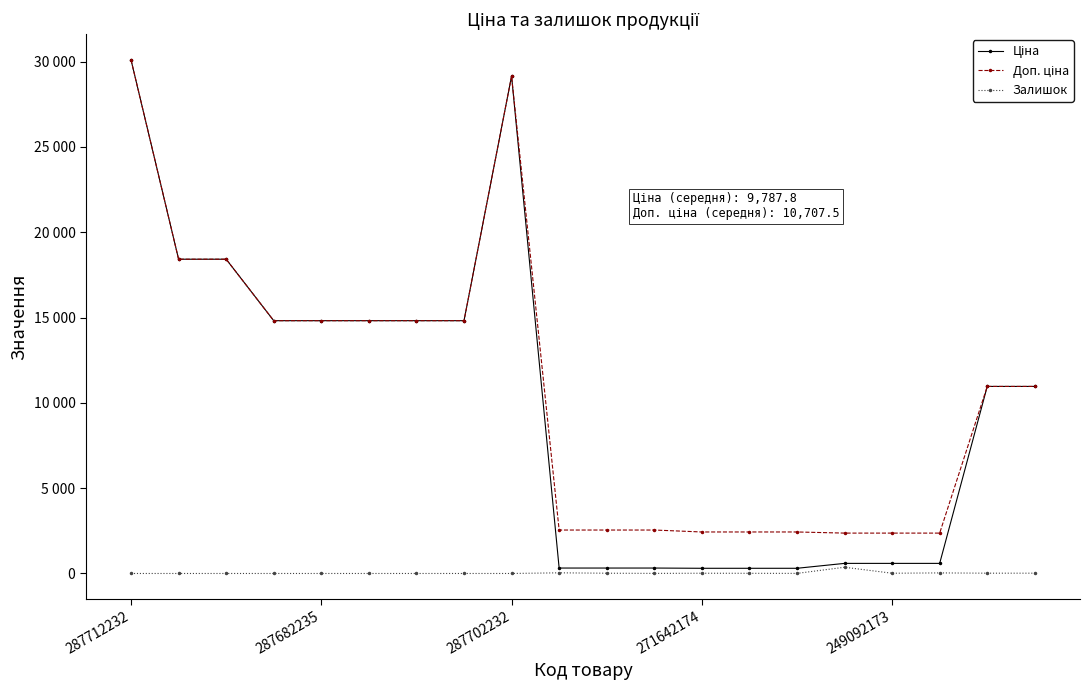

List the series in order of their peak value, highest first.

Ціна, Доп. ціна, Залишок